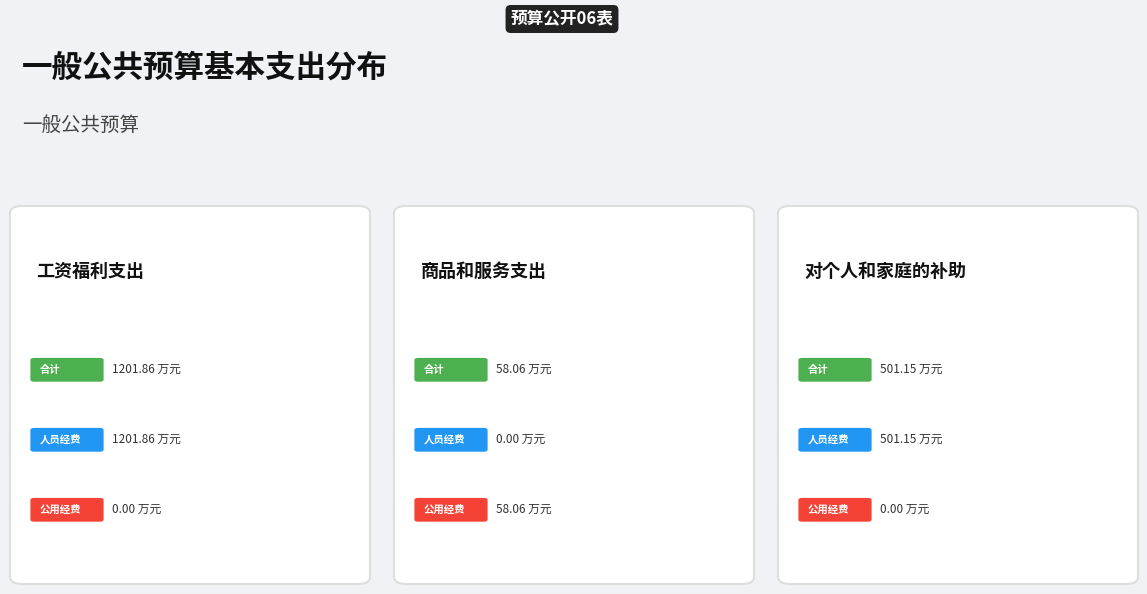

Is there a majority slice in this chart?

Yes